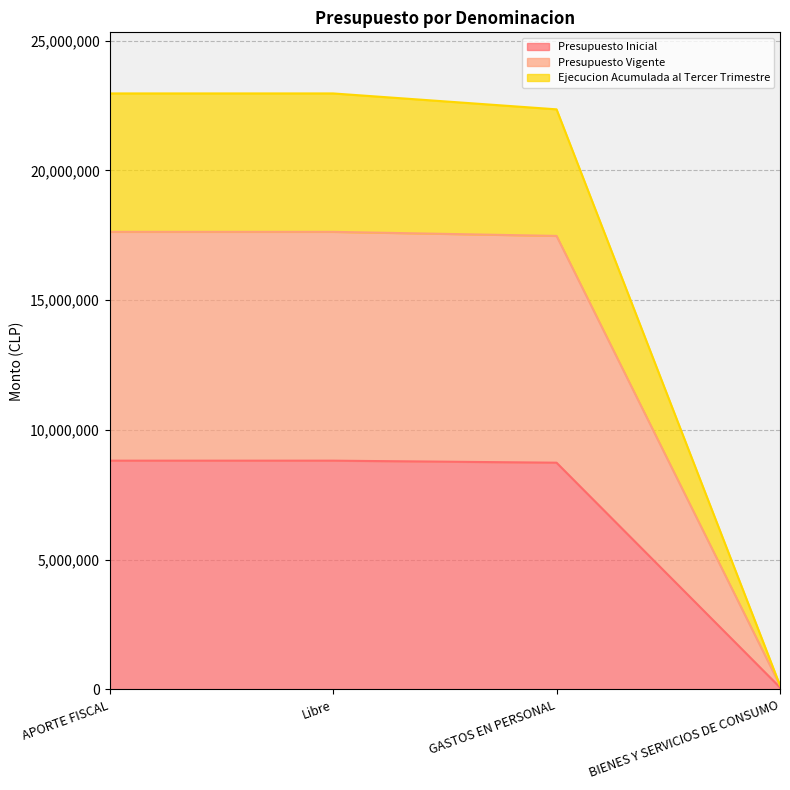

At which category is the sum across all series the highest?

APORTE FISCAL